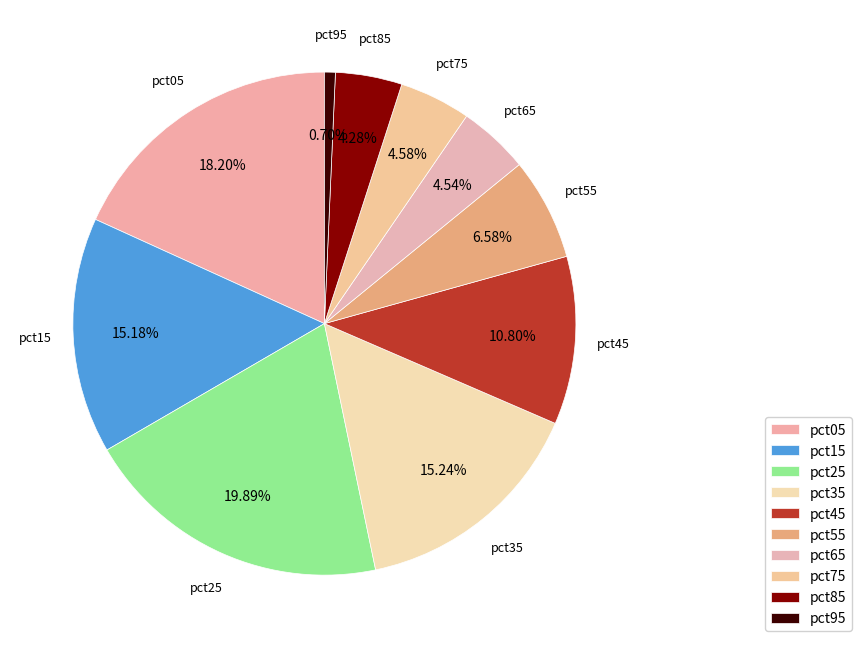

How many slices are in this pie chart?

10